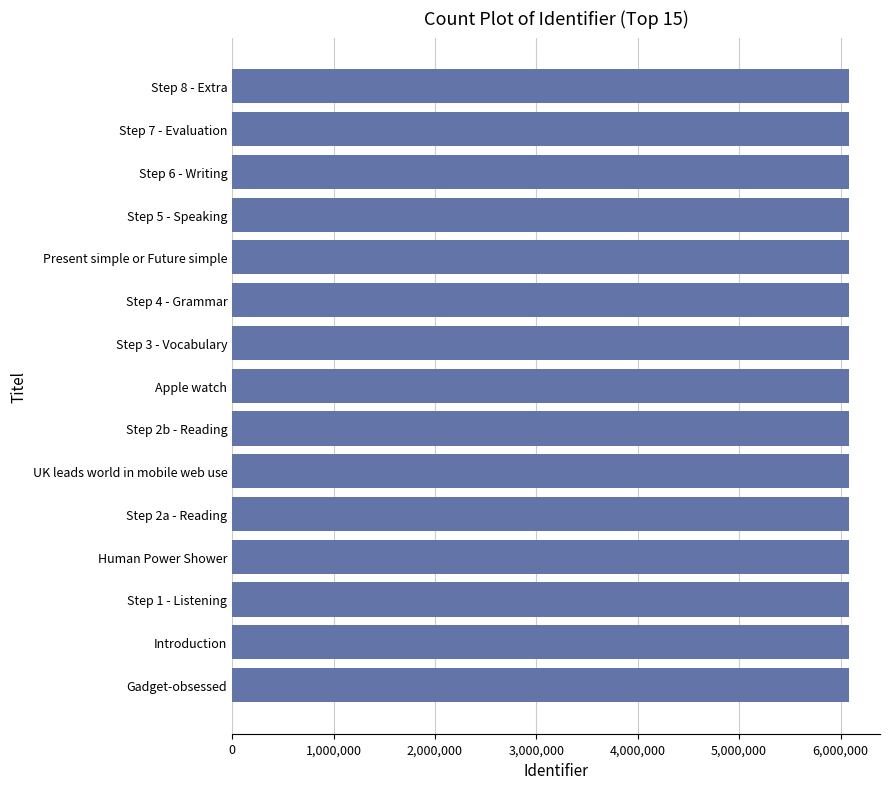

Are the bars horizontal?

Yes